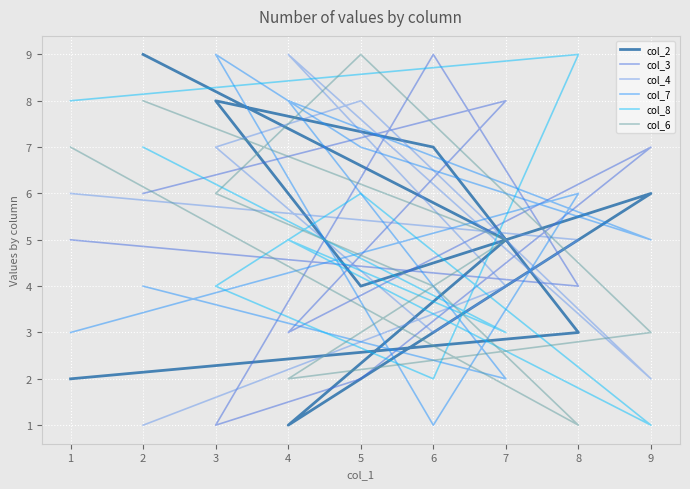

What is the maximum value for col_4?

9